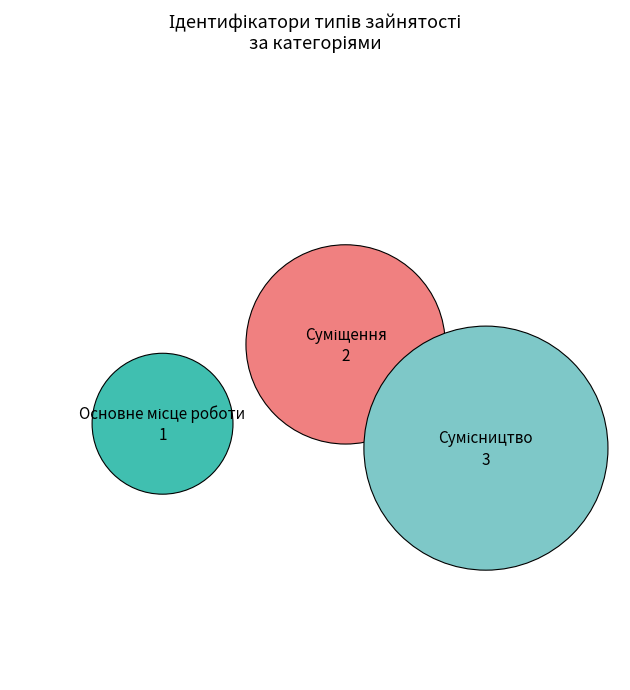

What is the change in value from Суміщення to Сумісництво?

+1